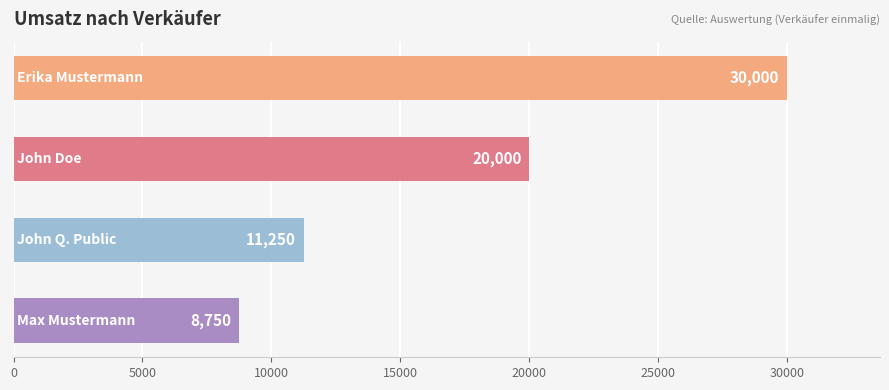

What is the minimum value shown in the chart?

8750